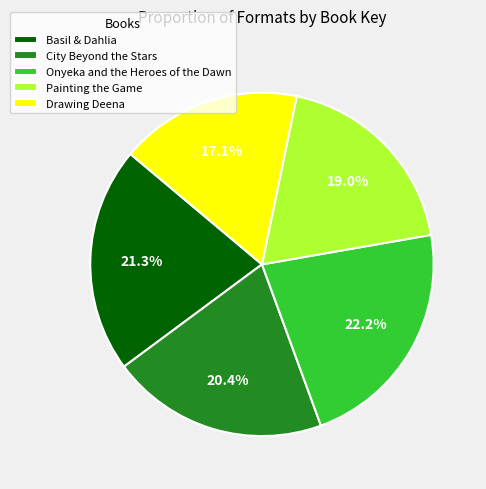

How much of the chart is everything except City Beyond the Stars?

79.6%